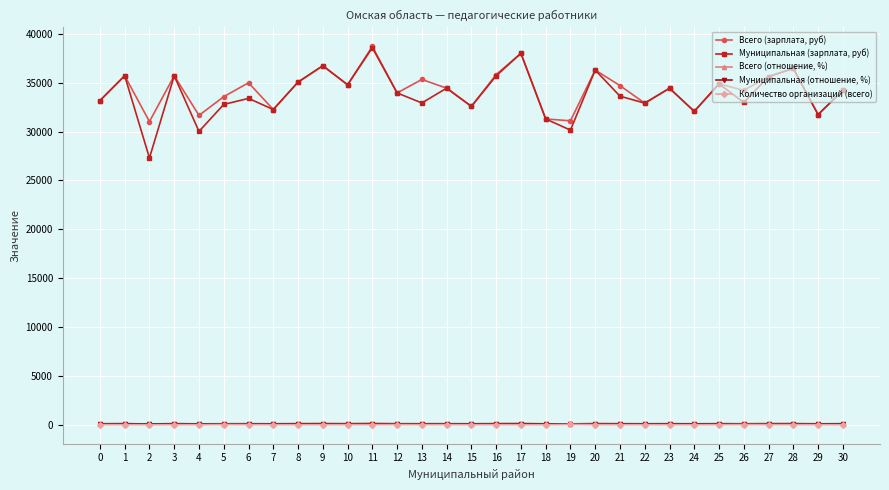

What is the highest value of the Всего (зарплата, руб) series?

38715.2